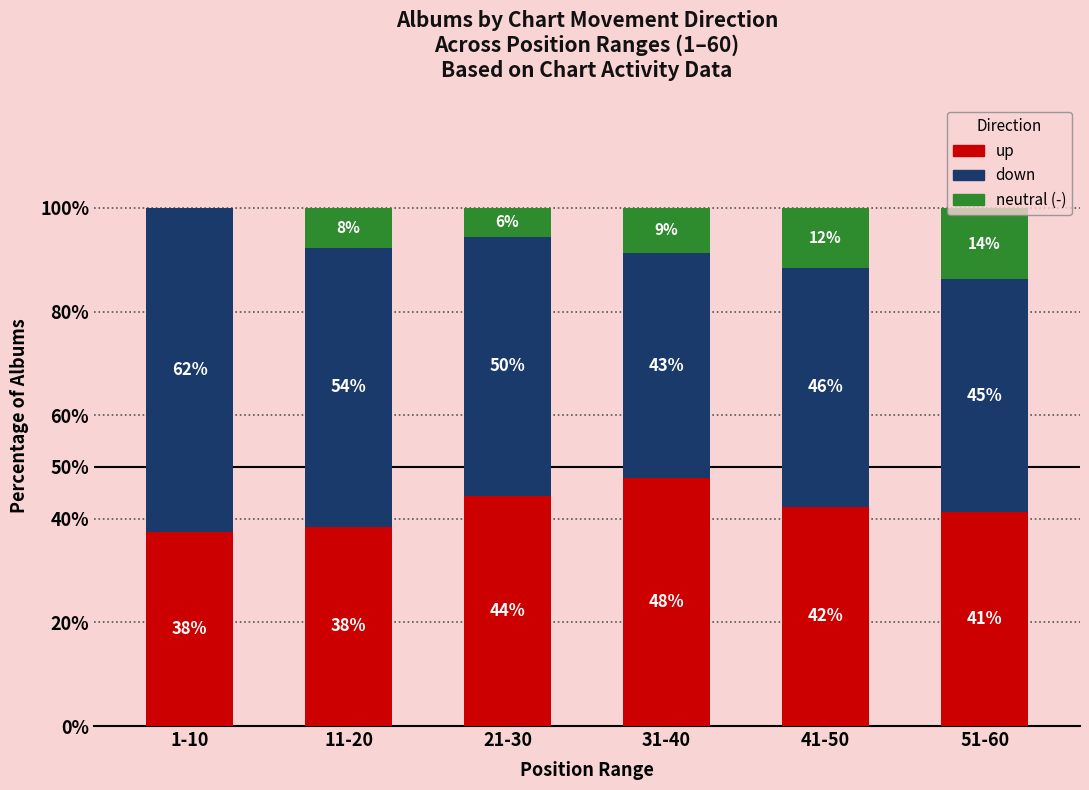

The neutral (-) series shows 13.8 at 51-60. True or false?

True